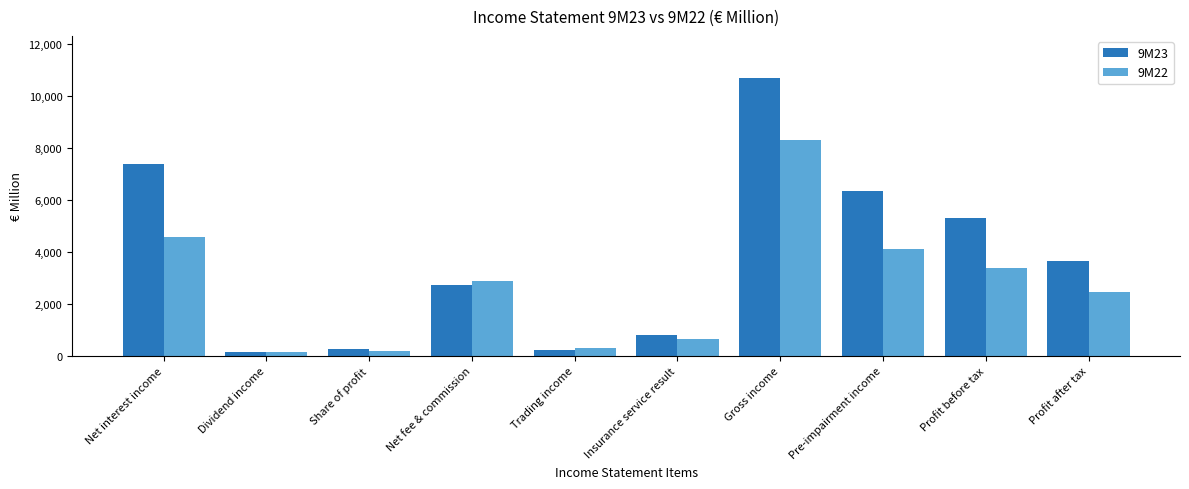

Which category has the highest value across all series?

Gross income